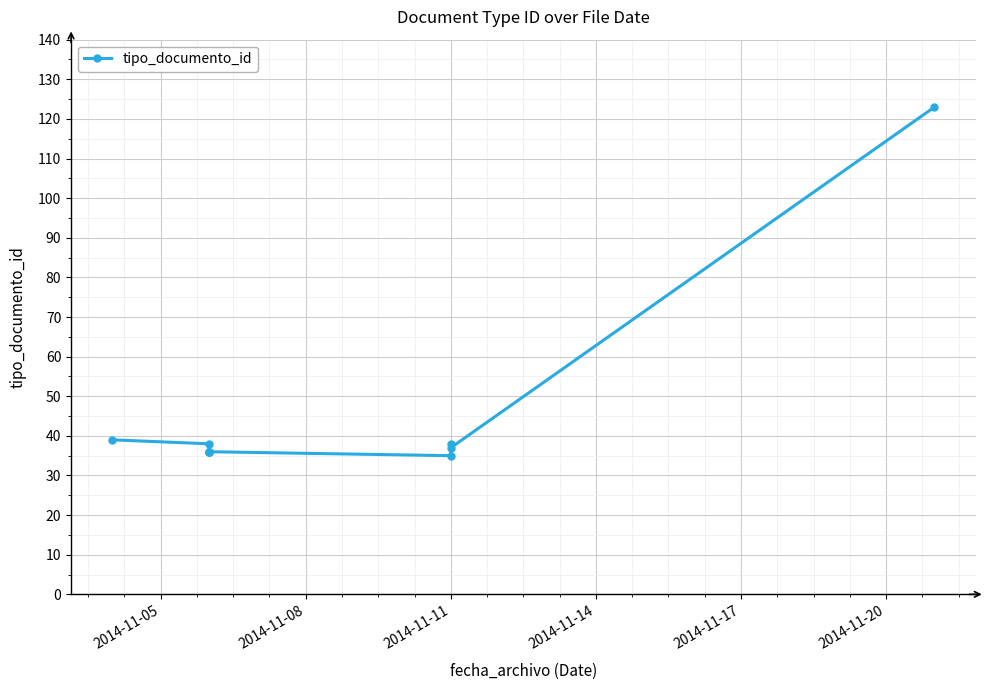

What is the difference between the maximum and second lowest values?

87